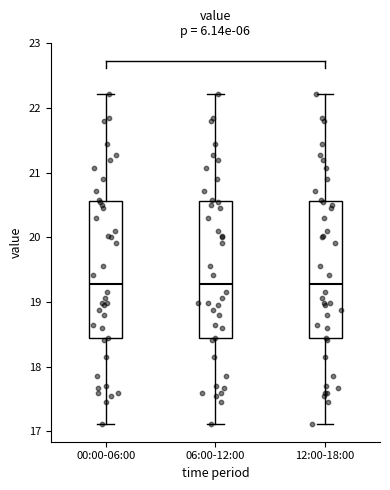

Reading left to right, read every box against the y-axis: the position of its median line, the range the box covers, and the ends of its whiskers. The values are not printed on the chart, so give them approximately, as read against the axis.

00:00-06:00: median 19.3, box 18.4 to 20.6, whiskers 17.1 to 22.2
06:00-12:00: median 19.3, box 18.4 to 20.6, whiskers 17.1 to 22.2
12:00-18:00: median 19.3, box 18.4 to 20.6, whiskers 17.1 to 22.2